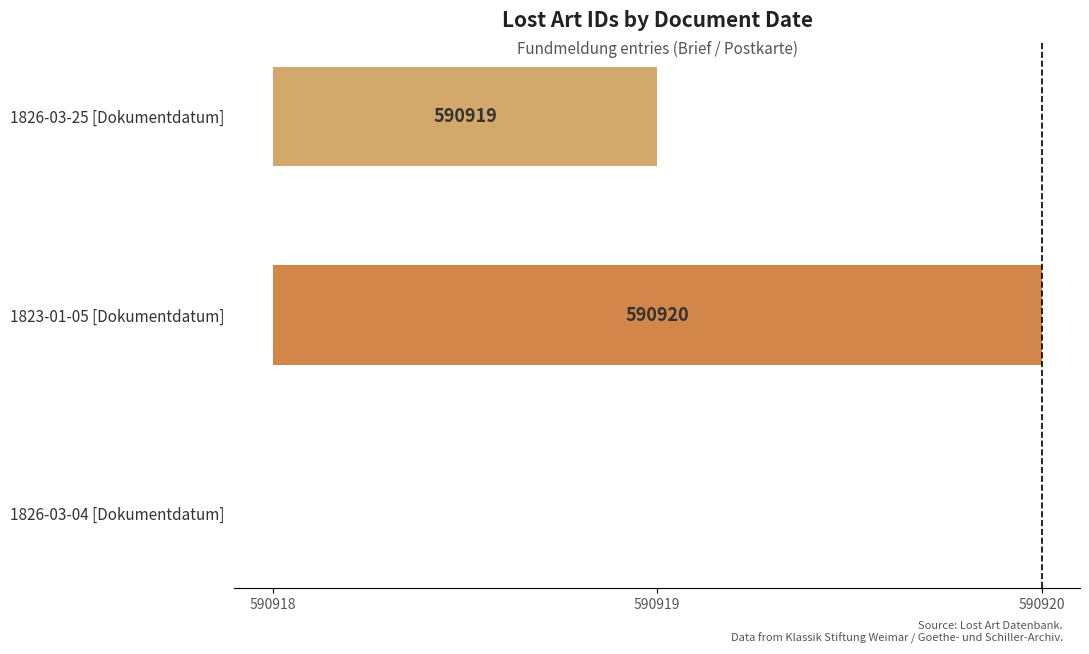

Are the bars horizontal?

Yes